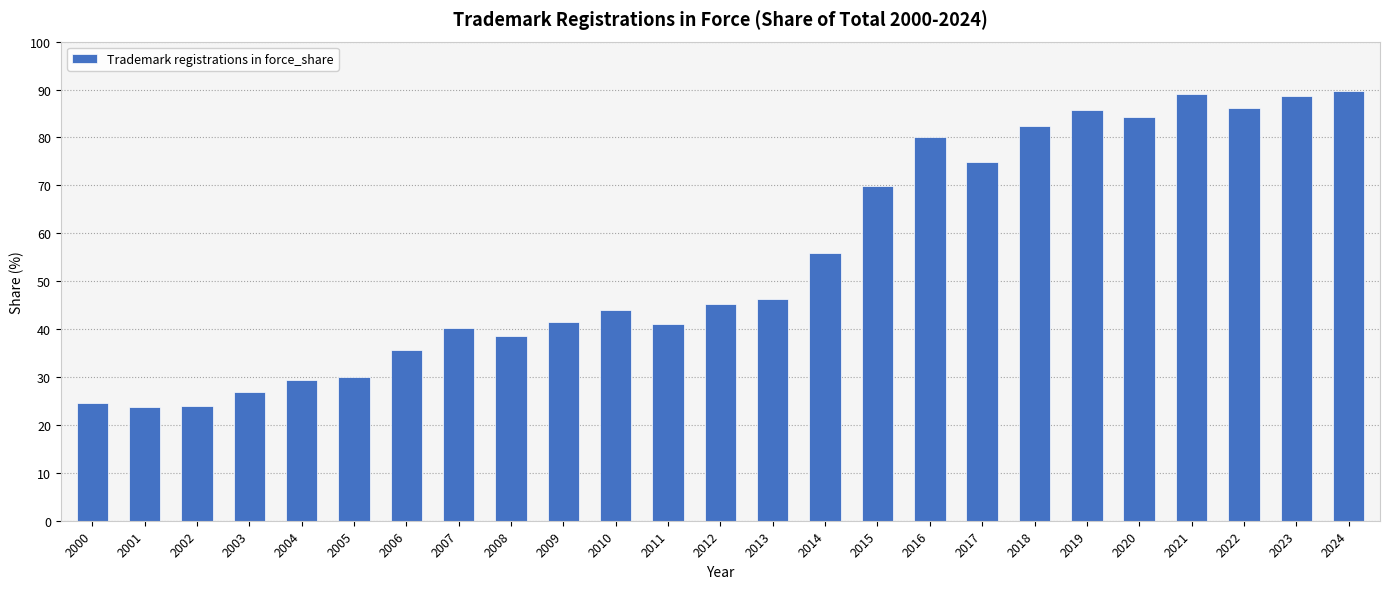

What is the change in value from 2003 to 2006?

+8.8